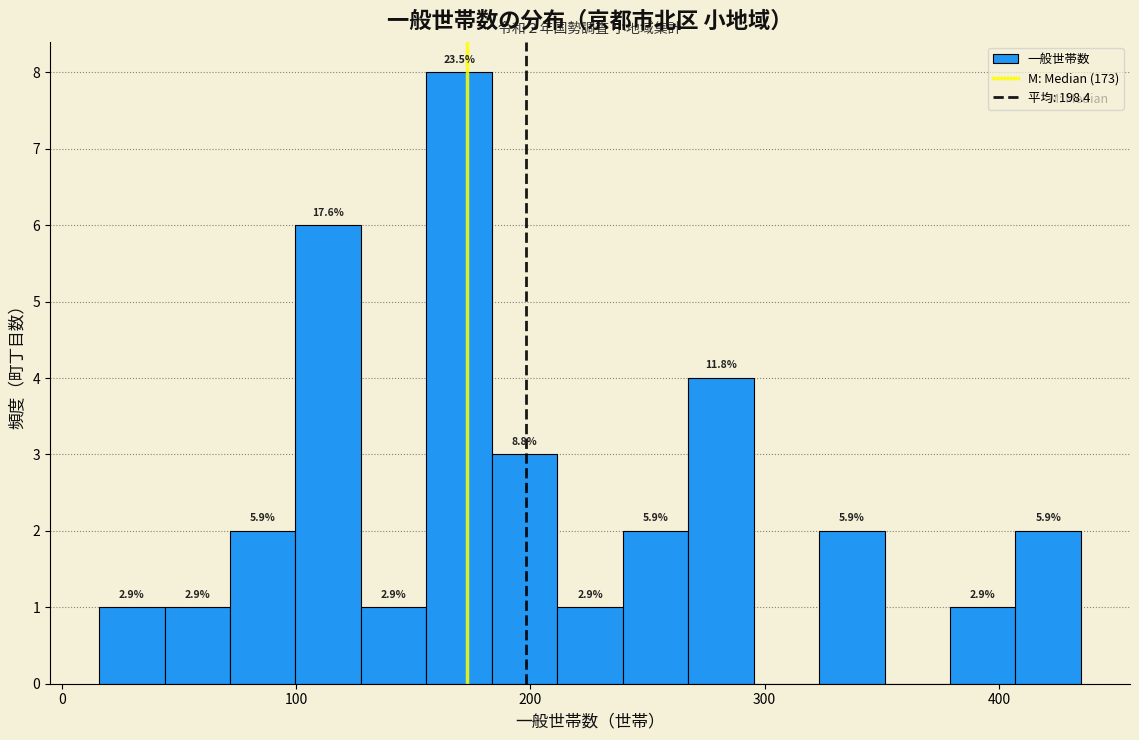

Around what value on the x-axis is the tallest bar? Give the approximate position of its centre, as read against the axis.

170